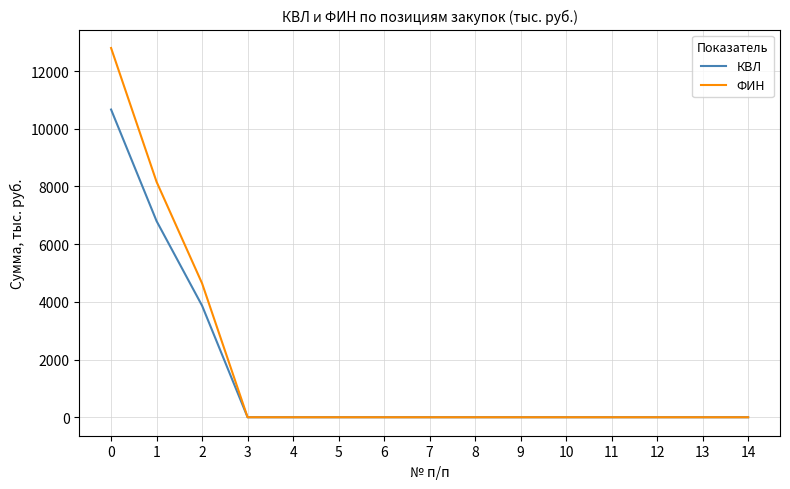

What is the highest value of the КВЛ series?

10667.0